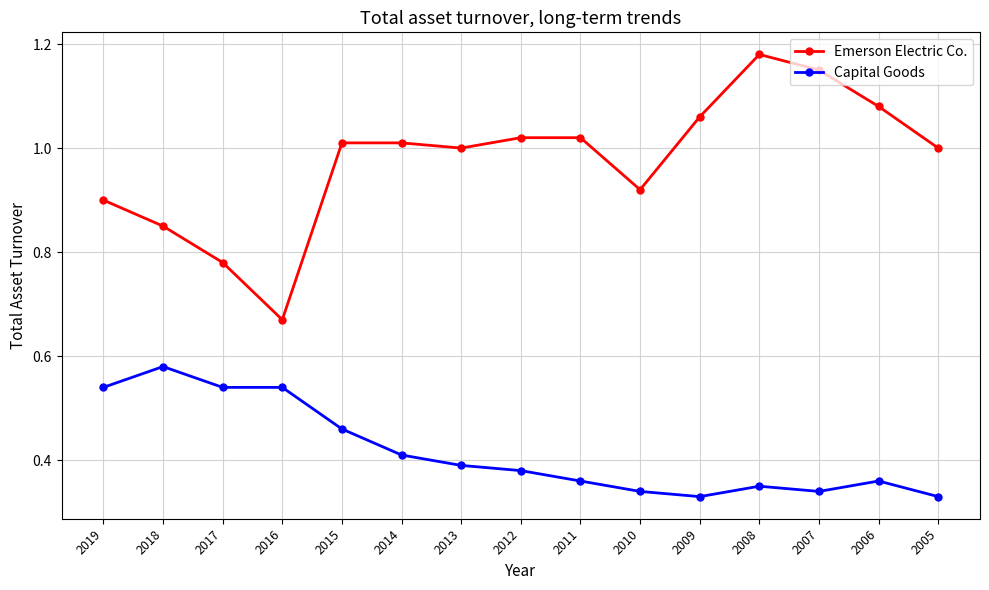

What is the difference between the Capital Goods values at 2011 and 2019?

0.2